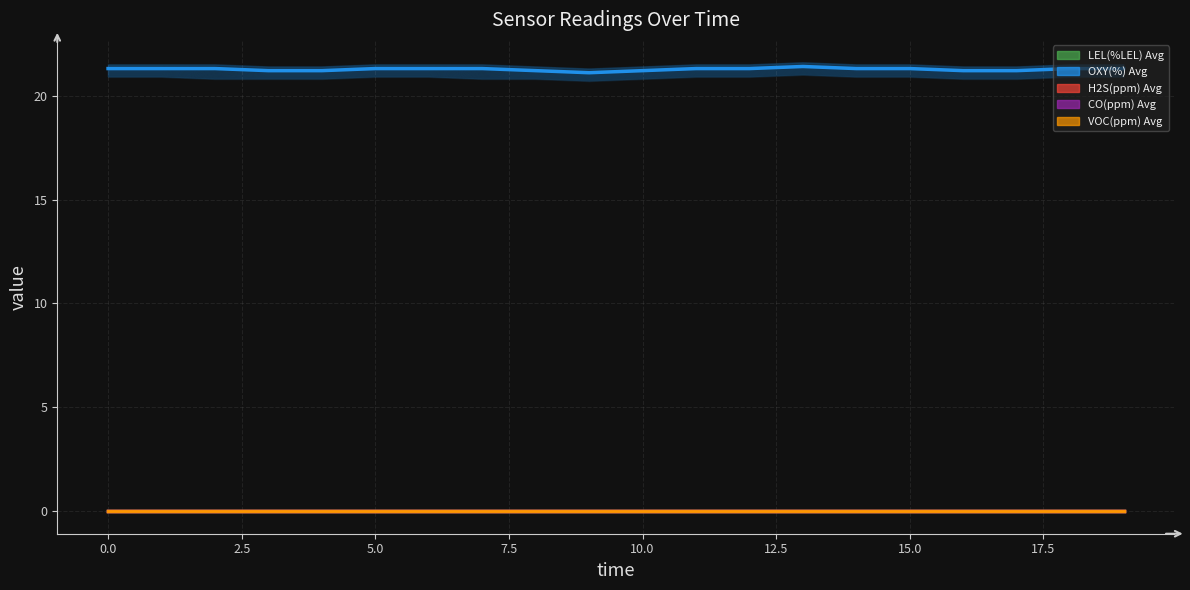

At which category is the sum across all series the highest?

13